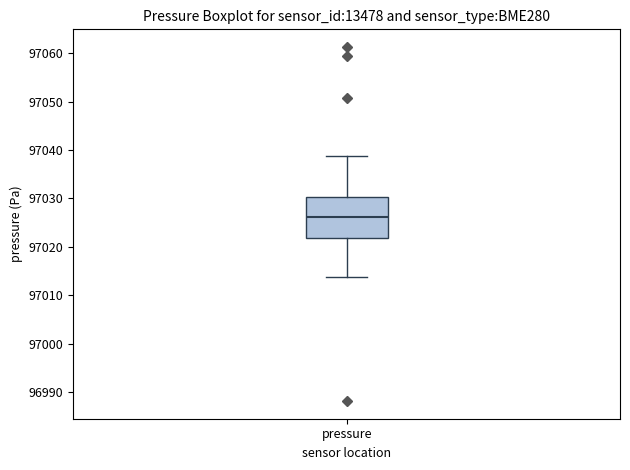

Transcribe this box plot: give where the median line is, the range the box spans, and where the two whiskers end, as read against the y-axis. The values are not printed on the chart, so give them approximately, as read against the axis.

median 97026, box 97022 to 97030, whiskers 97014 to 97039